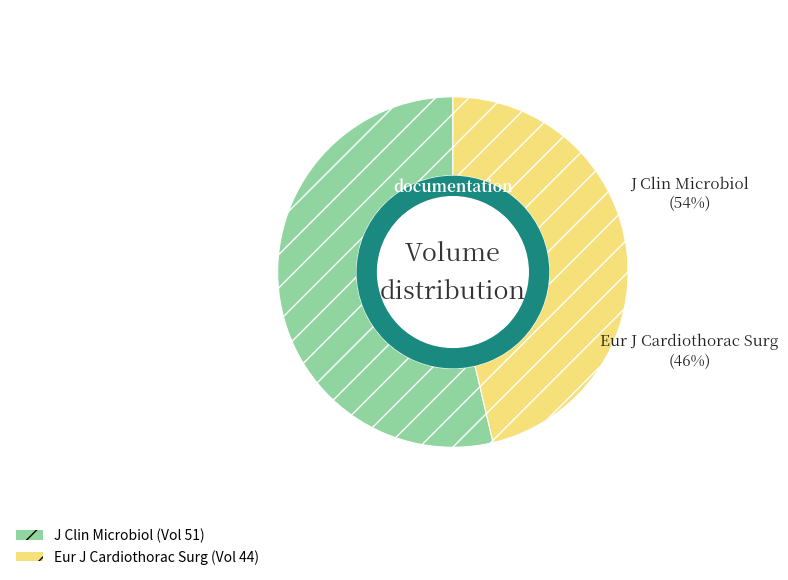

Which has a higher value, J Clin Microbiol or Eur J Cardiothorac Surg?

J Clin Microbiol